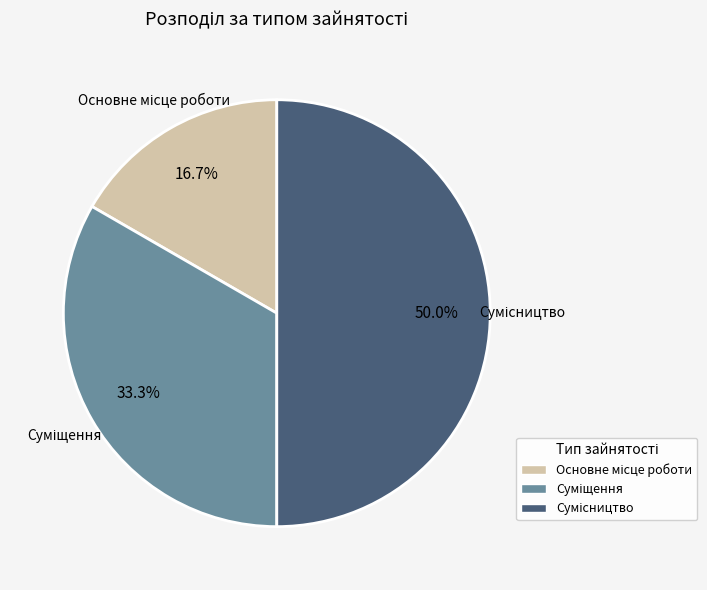

How many segments does this pie chart have?

3